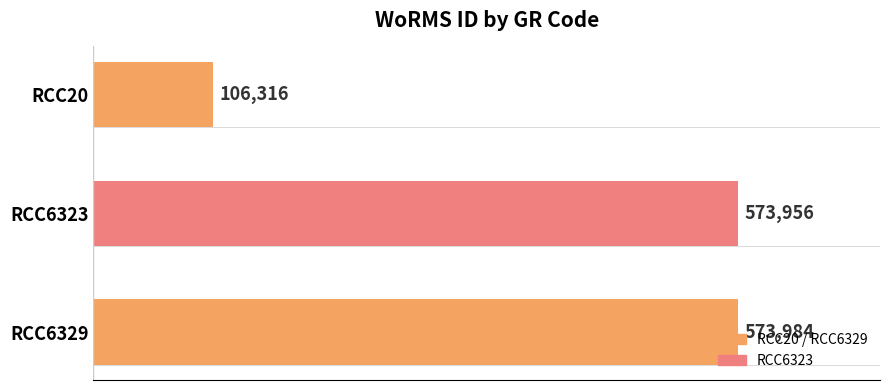

Where is the data nearest to the value 340150?

RCC6323